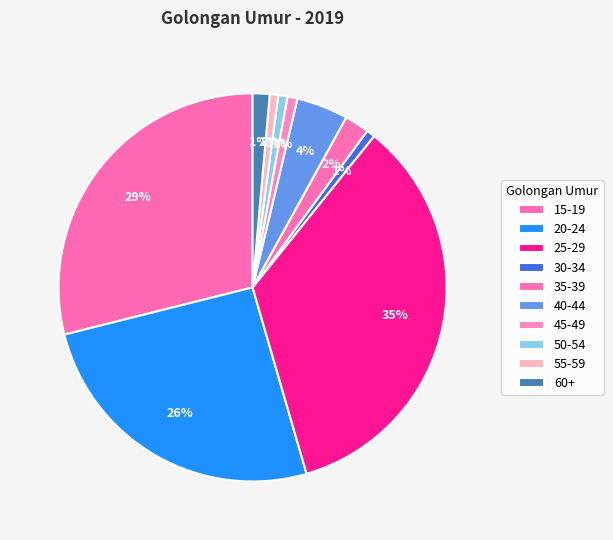

Rank the categories by value from lowest to highest.

30-34, 55-59, 50-54, 45-49, 60+, 35-39, 40-44, 20-24, 15-19, 25-29